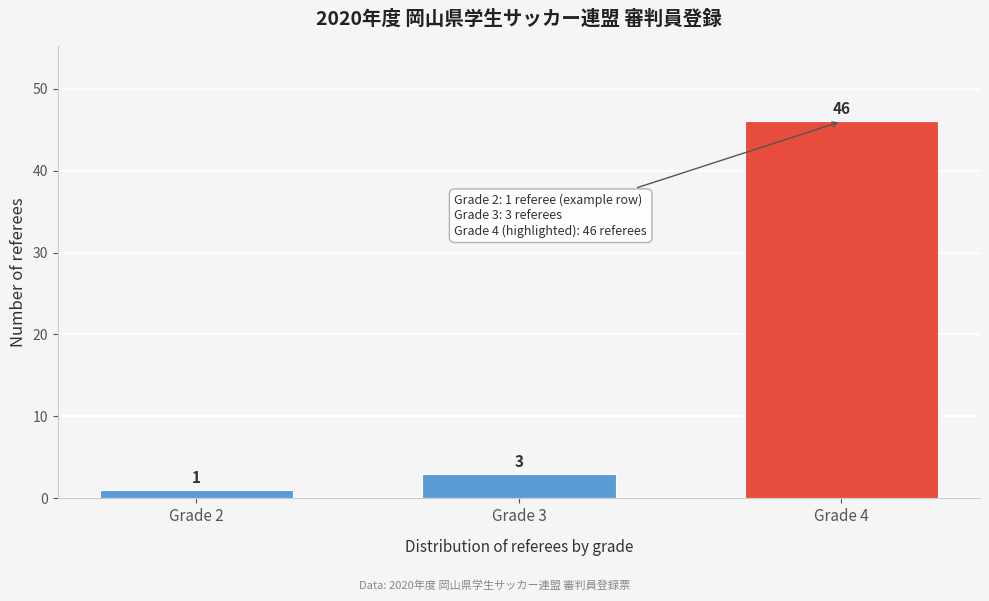

Reading right to left, extract all data points from this chart.

Grade 4=46	Grade 3=3	Grade 2=1